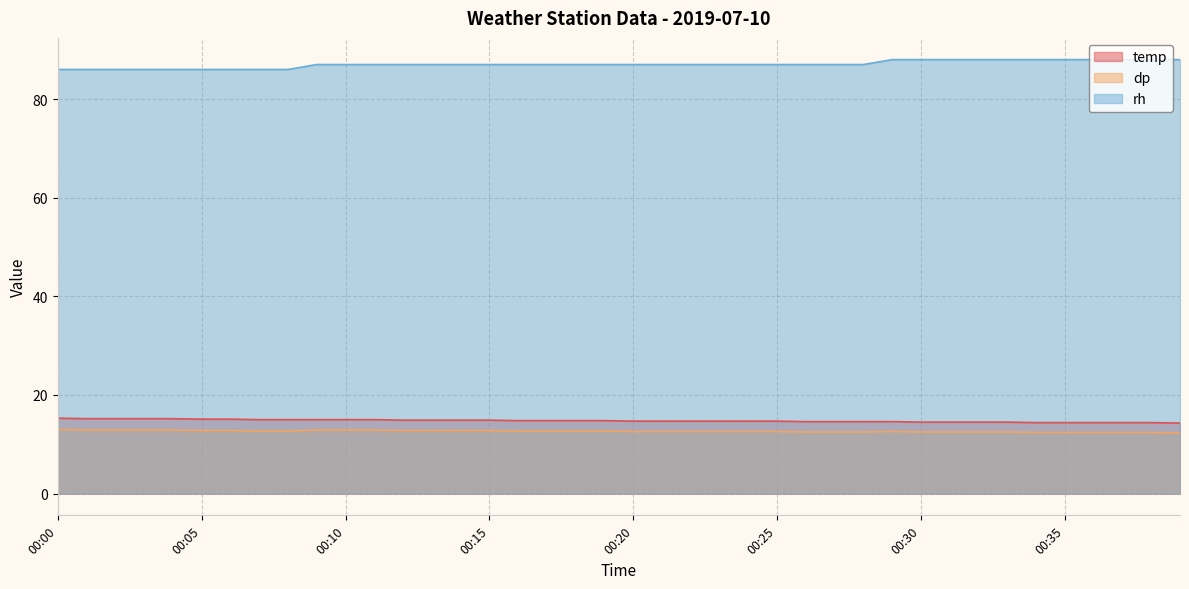

What is the sum of all temp values?

591.0